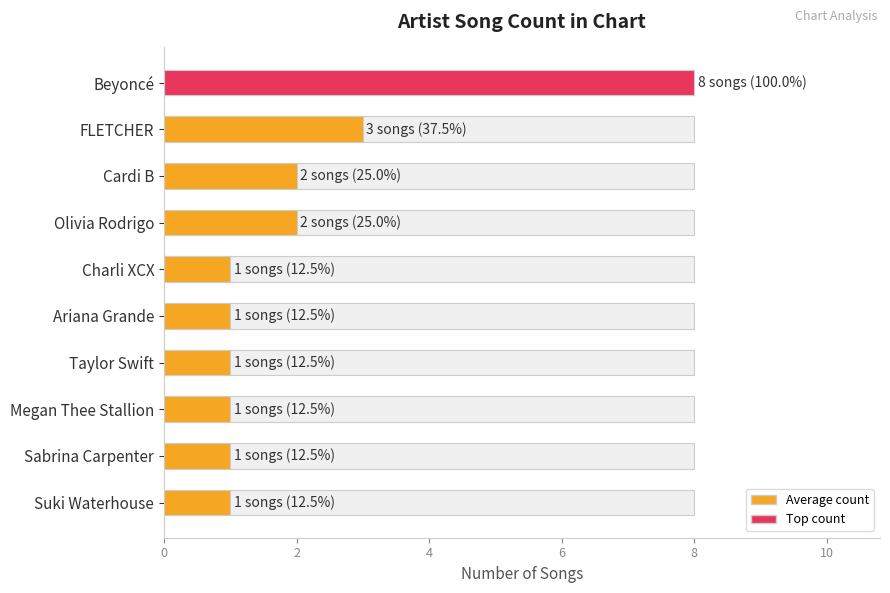

Reading left to right, extract all data points from this chart.

8	3	2	2	1	1	1	1	1	1